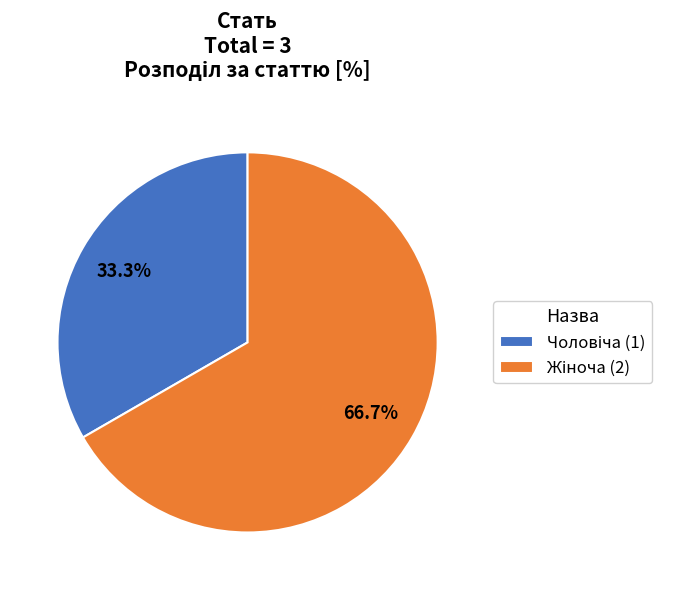

Is there any slice that represents more than half of the pie?

Yes